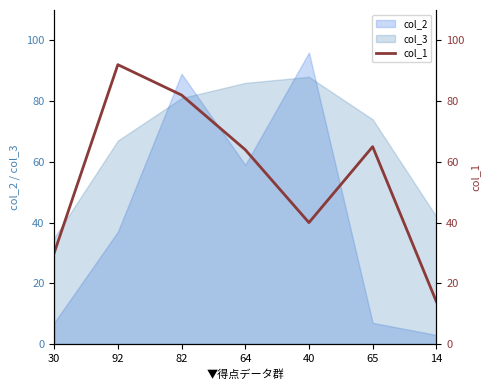

Rank the categories by value from lowest to highest.

14, 30, 40, 64, 65, 82, 92